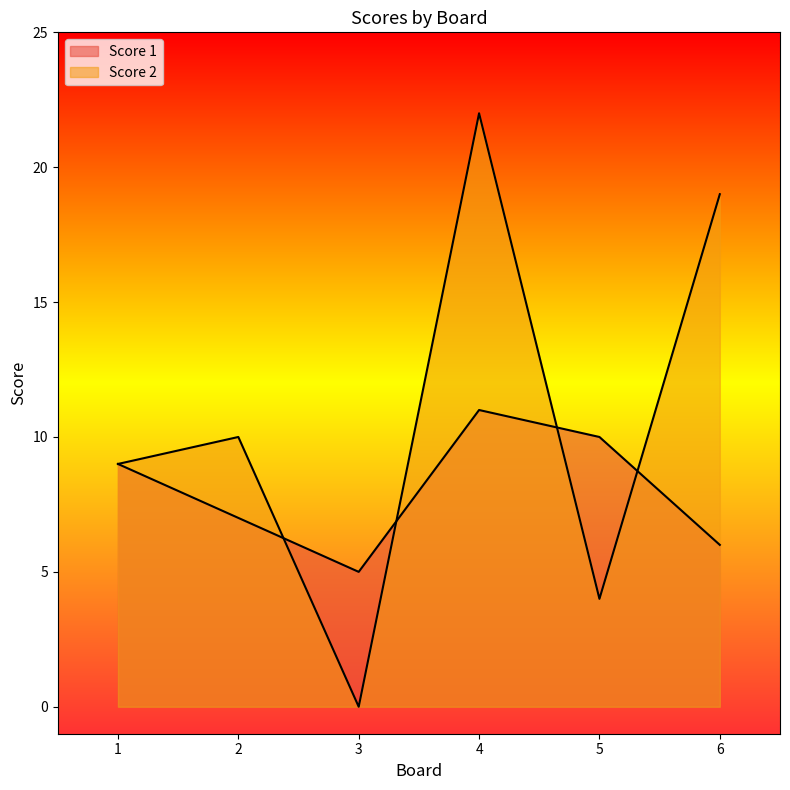

List the series in order of their overall mean, highest first.

Score 2, Score 1